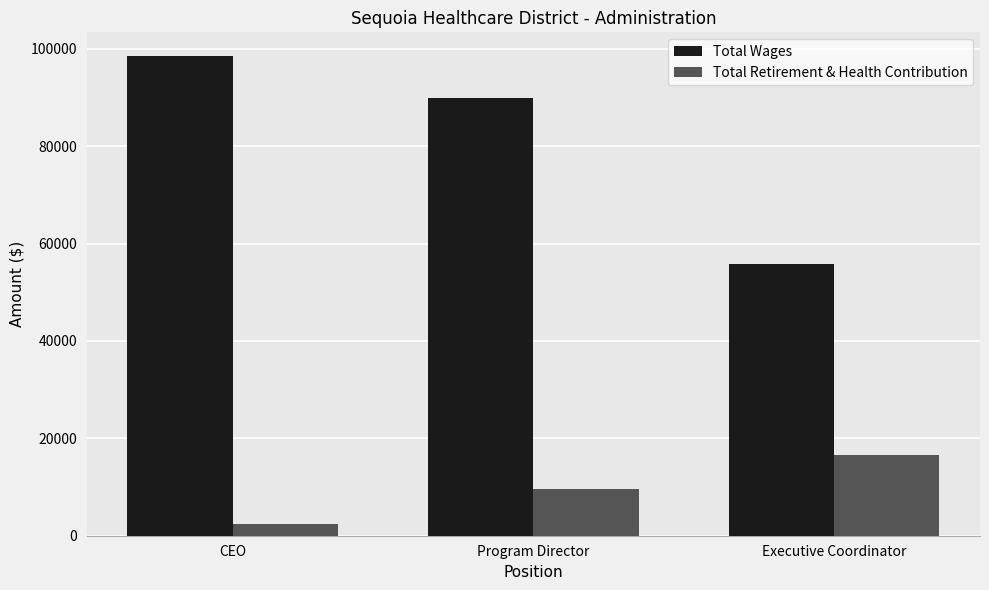

Does the chart contain stacked bars?

No